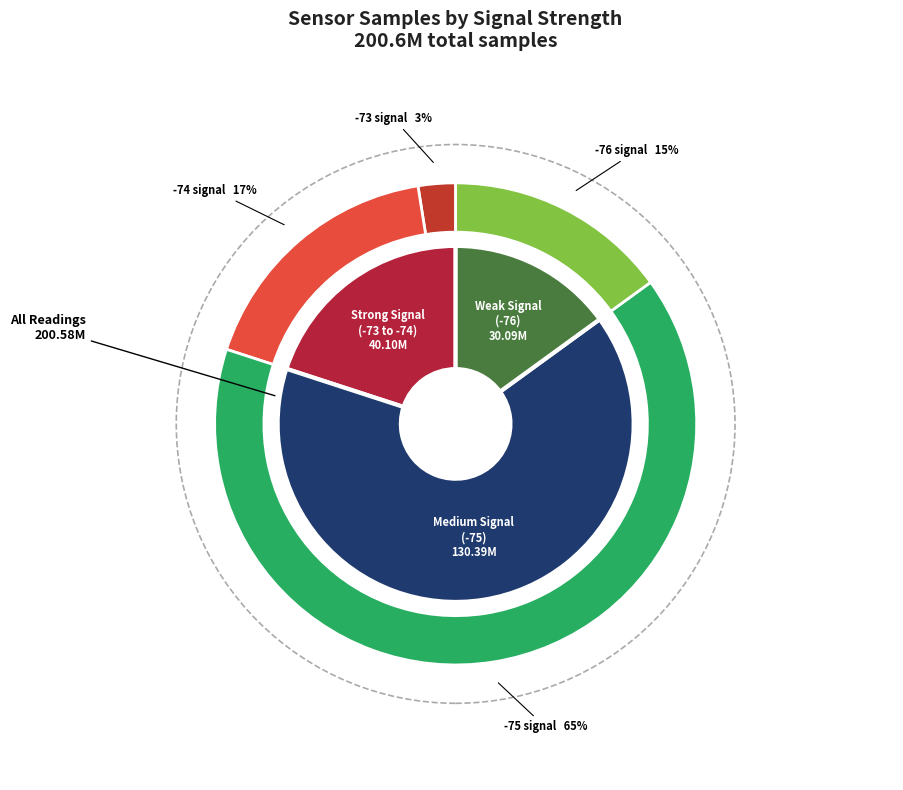

Is 33 the majority of the pie?

No